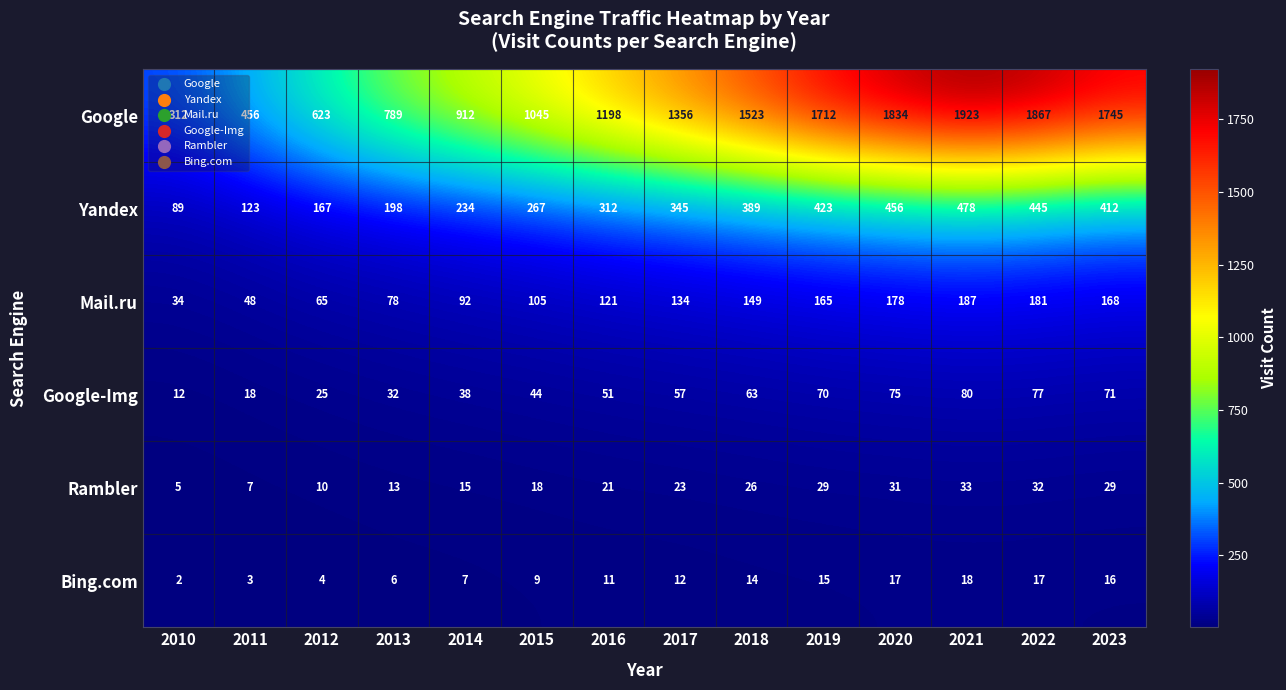

The value of Rambler at 2010 is 3. True or false?

False